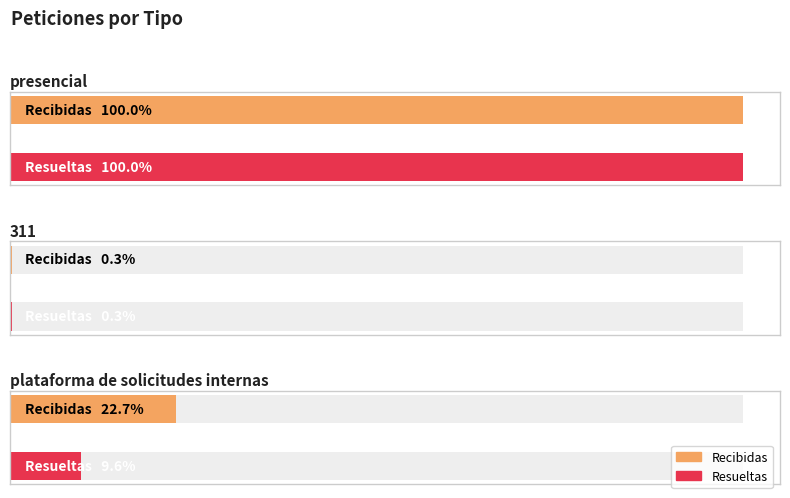

What are all the series names shown in the legend?

Recibidas, Resueltas